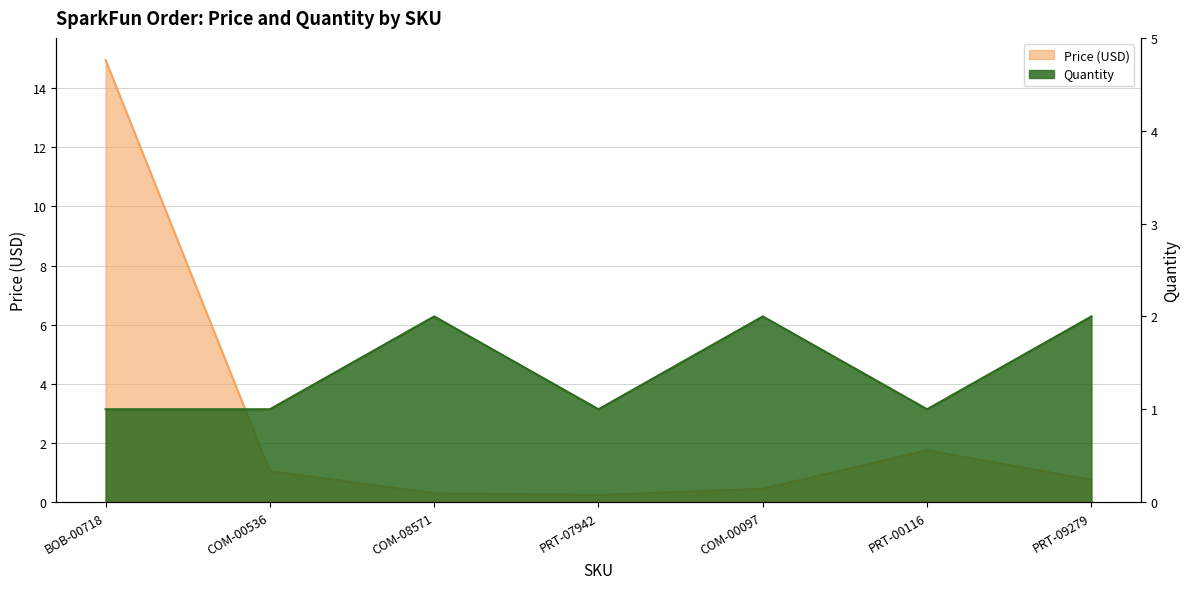

Which series has the widest spread of values?

Price (USD)